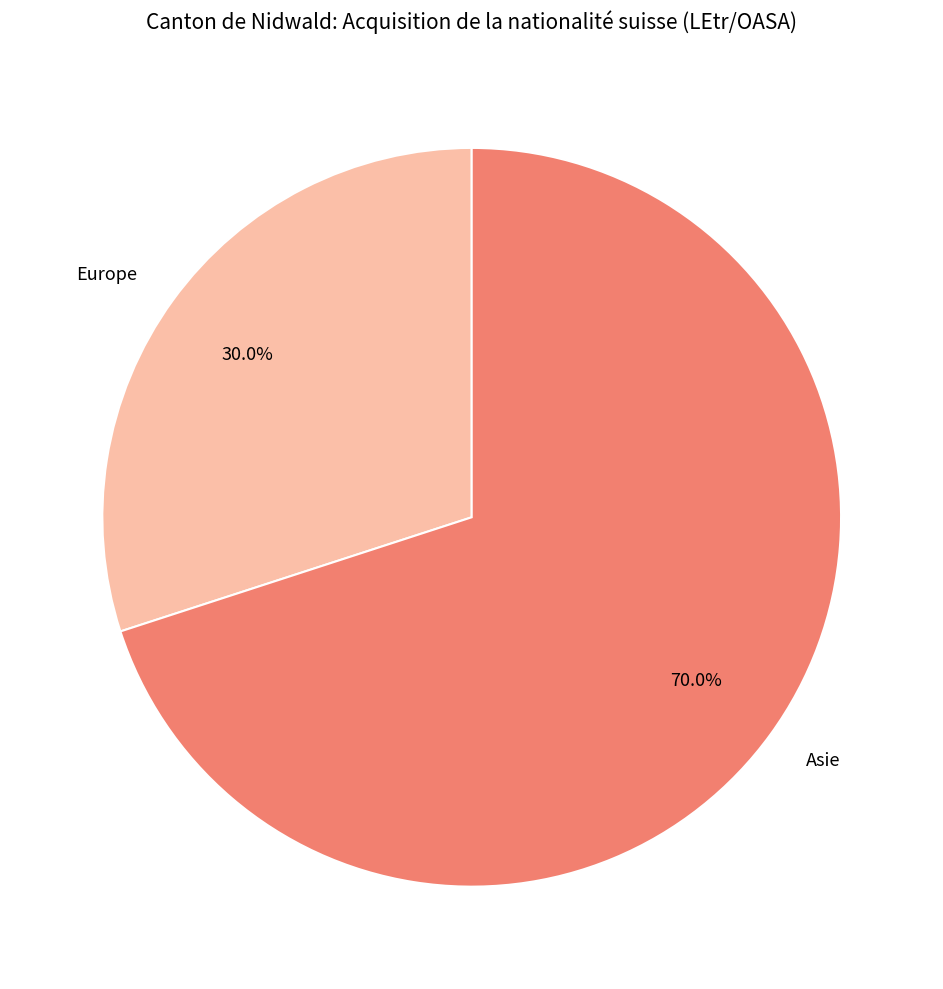

Is there any slice that represents more than half of the pie?

Yes